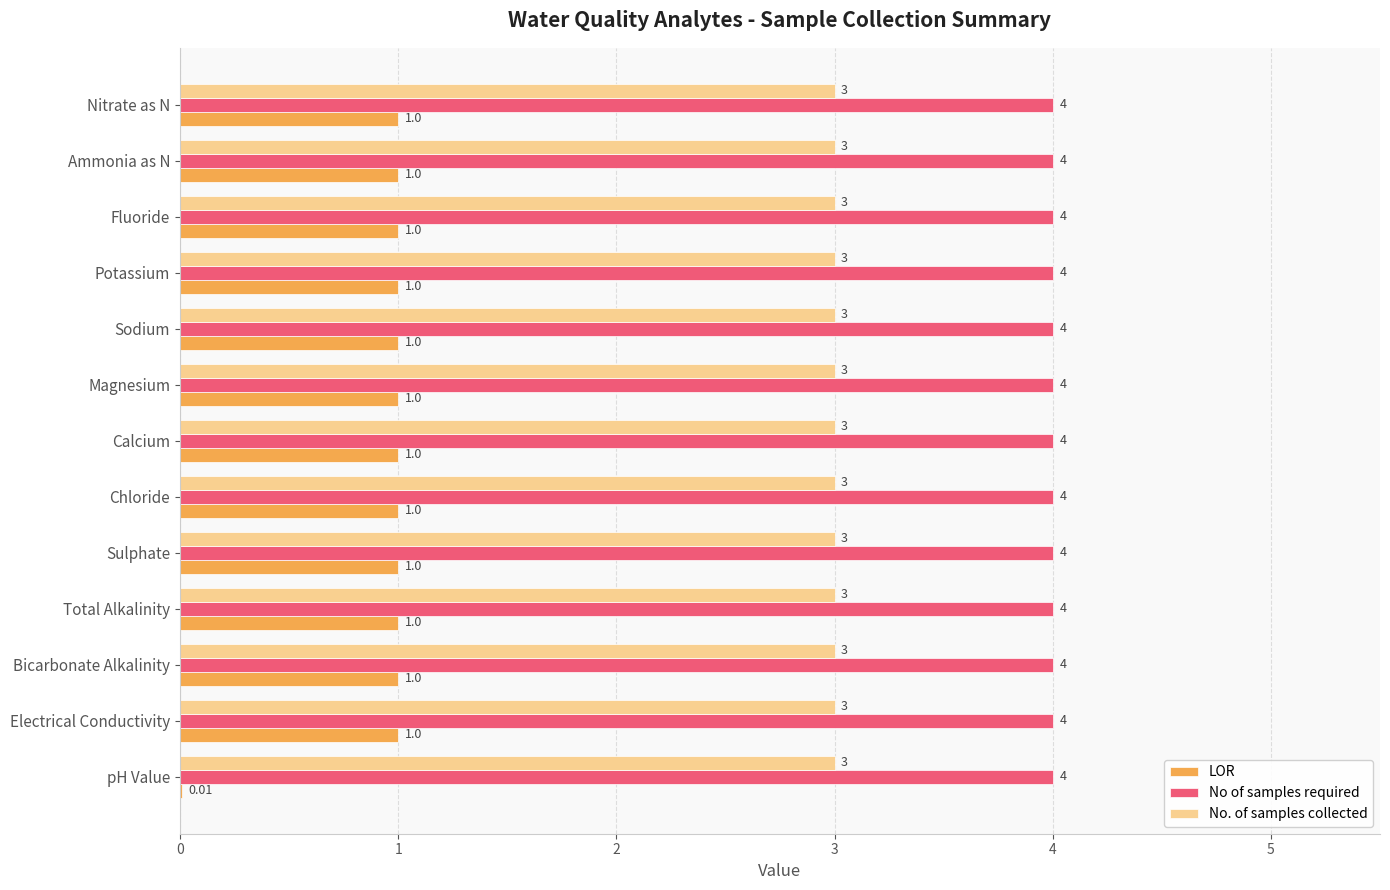

What is the average value of the No. of samples collected series?

3.0